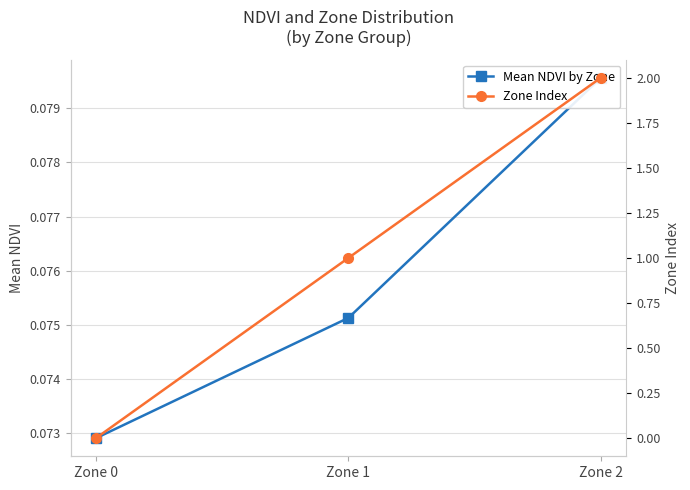

What is the approximate value of Mean NDVI by Zone at Zone 0?

0.1